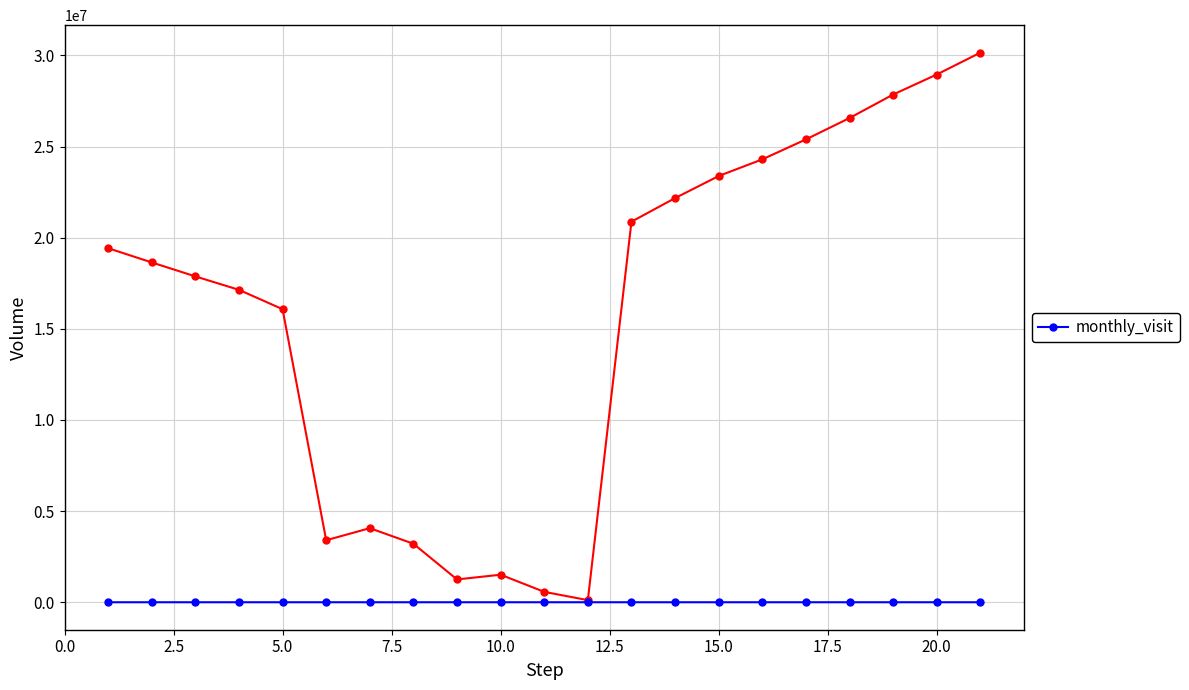

True or false: monthly_visit has more than 2 points higher than both neighbors.

True